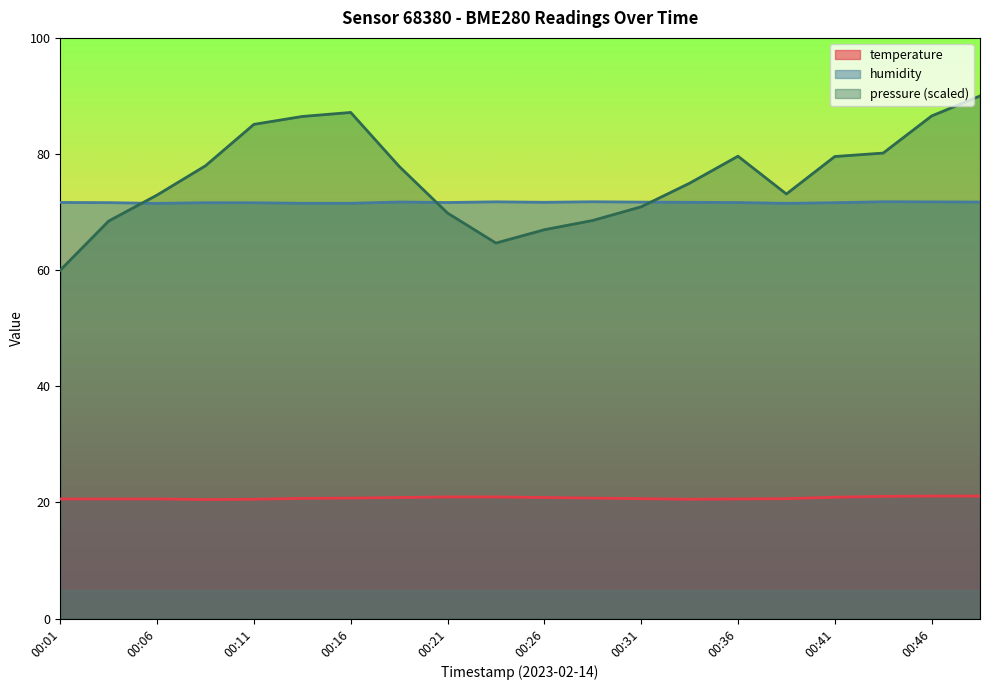

Does the chart display data point markers on the line(s)?

No